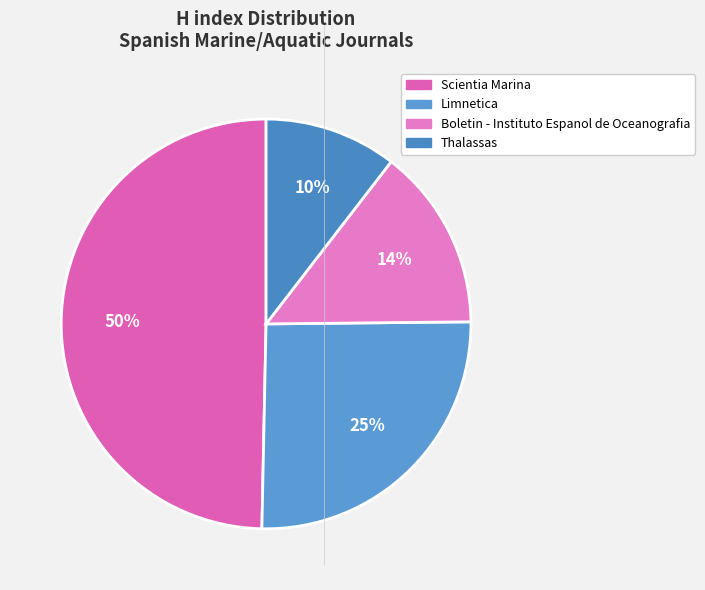

How many segments does this pie chart have?

4